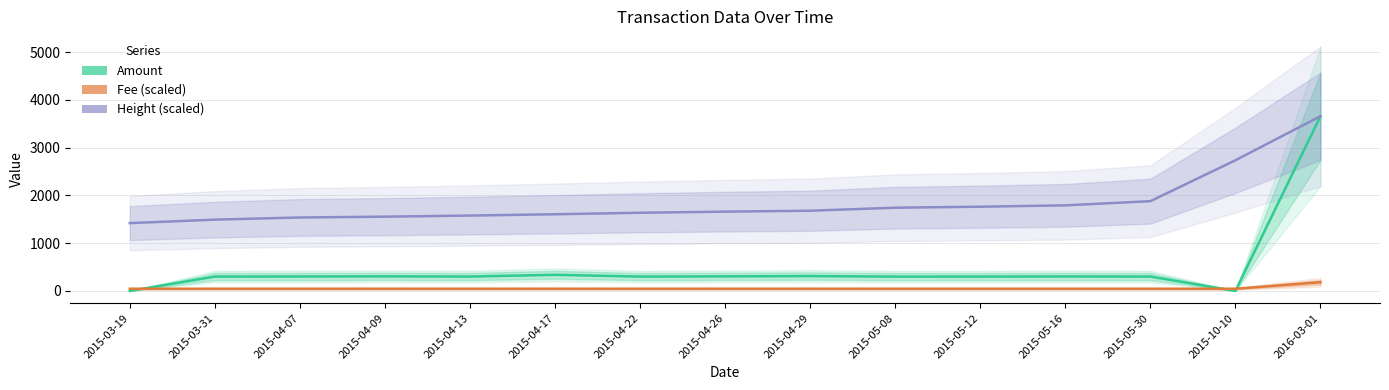

Reading left to right, what are all the values shown in this chart?

Amount: 2015-03-19=0.0	2015-03-31=300.4	2015-04-07=302.7	2015-04-09=305.5	2015-04-13=301.4	2015-04-17=338.0	2015-04-22=300.3	2015-04-26=305.5	2015-04-29=311.2	2015-05-08=300.1	2015-05-12=300.3	2015-05-16=303.5	2015-05-30=300.9	2015-10-10=0.0	2016-03-01=3660.0
Height (scaled): 2015-03-19=1420.9	2015-03-31=1493.6	2015-04-07=1539.0	2015-04-09=1555.9	2015-04-13=1579.0	2015-04-17=1606.3	2015-04-22=1637.5	2015-04-26=1661.2	2015-04-29=1680.5	2015-05-08=1743.6	2015-05-12=1764.5	2015-05-16=1792.6	2015-05-30=1880.6	2015-10-10=2737.1	2016-03-01=3660.0
Fee (scaled): 2015-03-19=45.8	2015-03-31=45.8	2015-04-07=45.8	2015-04-09=45.8	2015-04-13=45.8	2015-04-17=45.8	2015-04-22=45.8	2015-04-26=45.8	2015-04-29=45.8	2015-05-08=45.8	2015-05-12=45.8	2015-05-16=45.8	2015-05-30=45.8	2015-10-10=45.8	2016-03-01=183.0